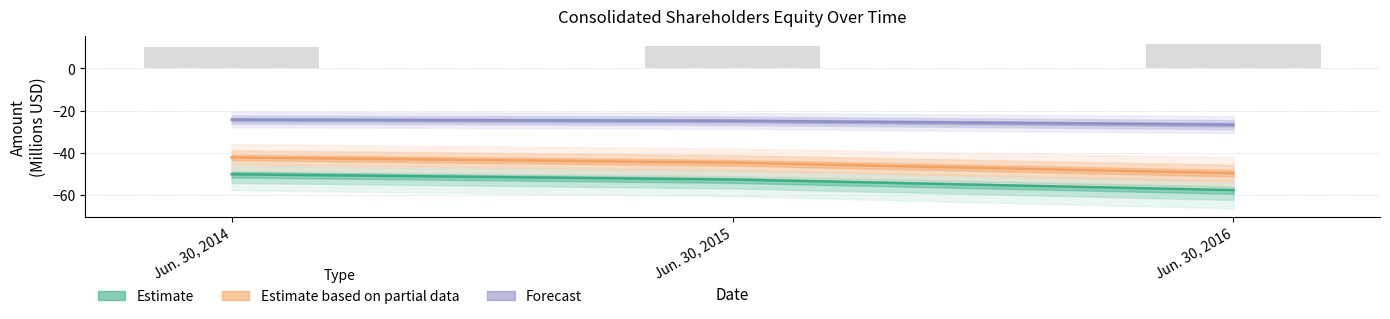

List the labels in order of Shareholders Equity [Member] value, largest first.

Jun. 30, 2014, Jun. 30, 2015, Jun. 30, 2016